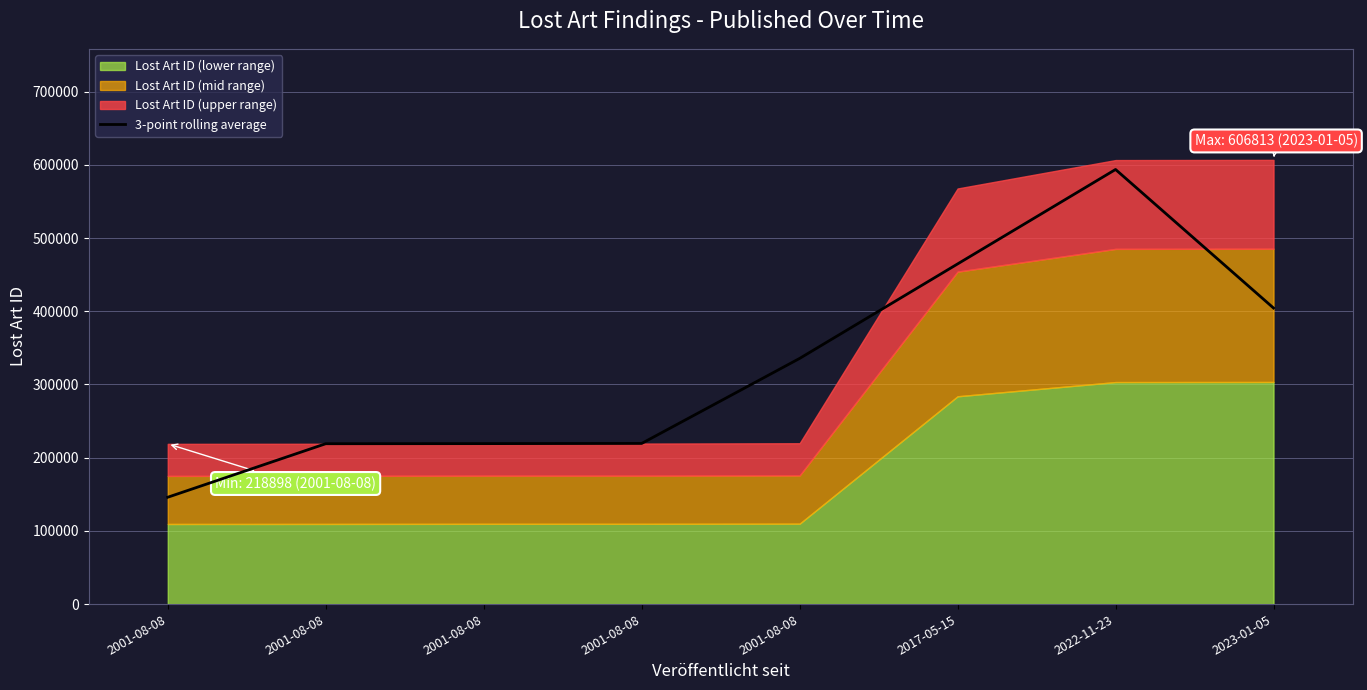

Reading right to left, what are all the values shown in this chart?

2023-01-05=404458.3	2022-11-23=593707.7	2017-05-15=464676.7	2001-08-08=335590.3	2001-08-08=219440.0	2001-08-08=219205.7	2001-08-08=219070.7	2001-08-08=145971.7